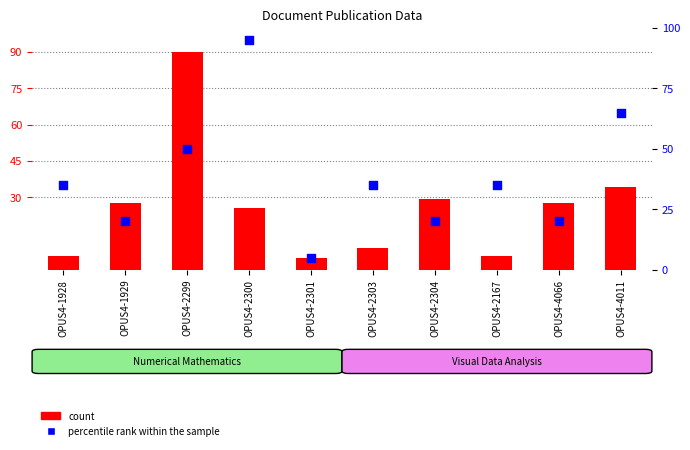

What is the total value across all series at OPUS4-1928?

40.5